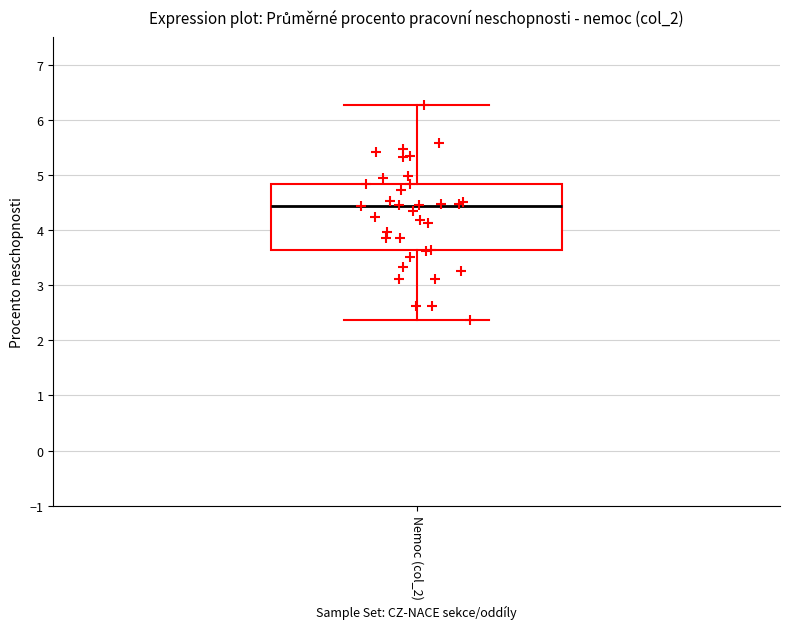

Where is the upper edge of the box for Nemoc (col_2) on the y-axis? The values are not printed on the chart, so give them approximately, as read against the axis.

4.8